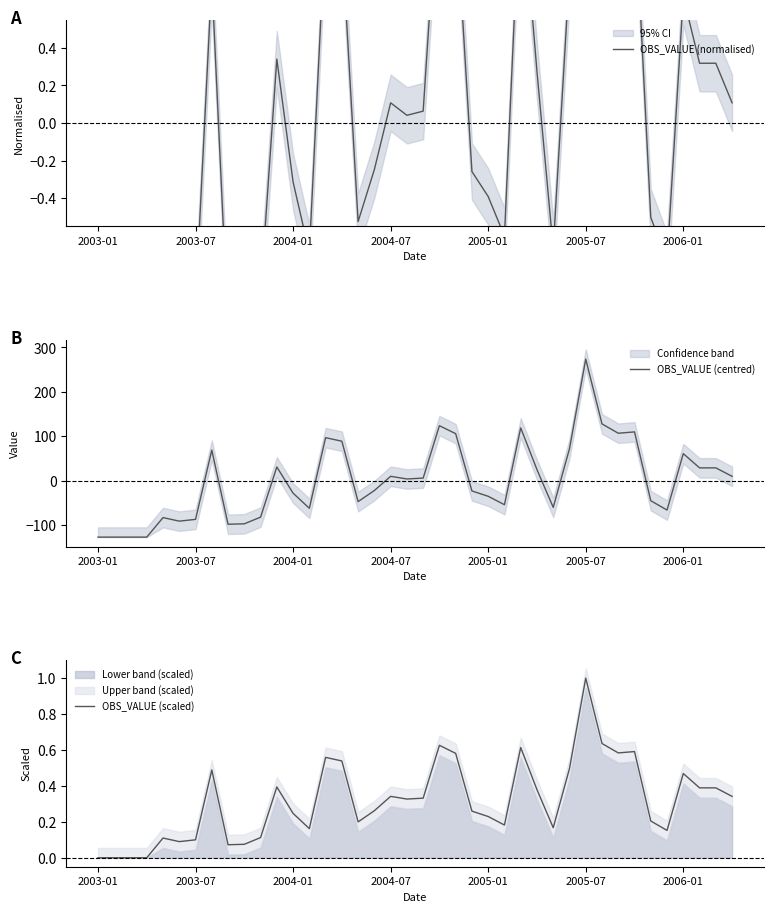

What position from the right is 19?

21